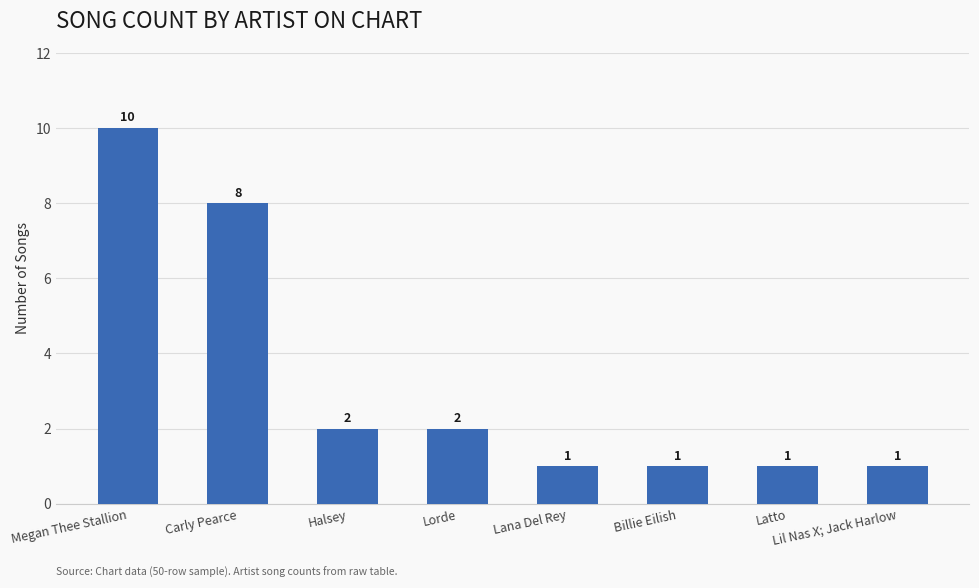

How many series are shown in this chart?

1